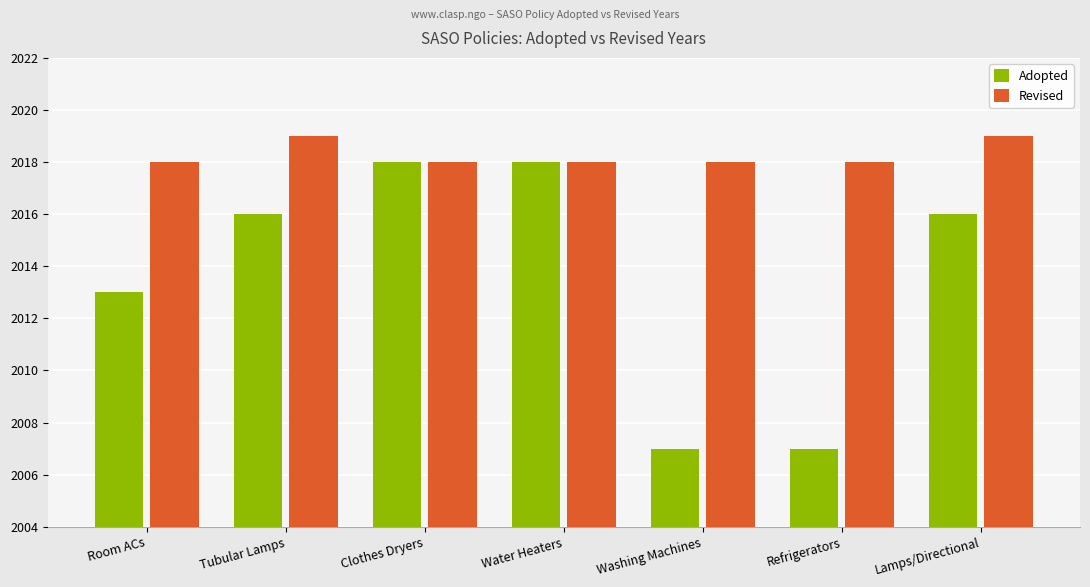

At how many categories does at least one series exceed 2014?

7